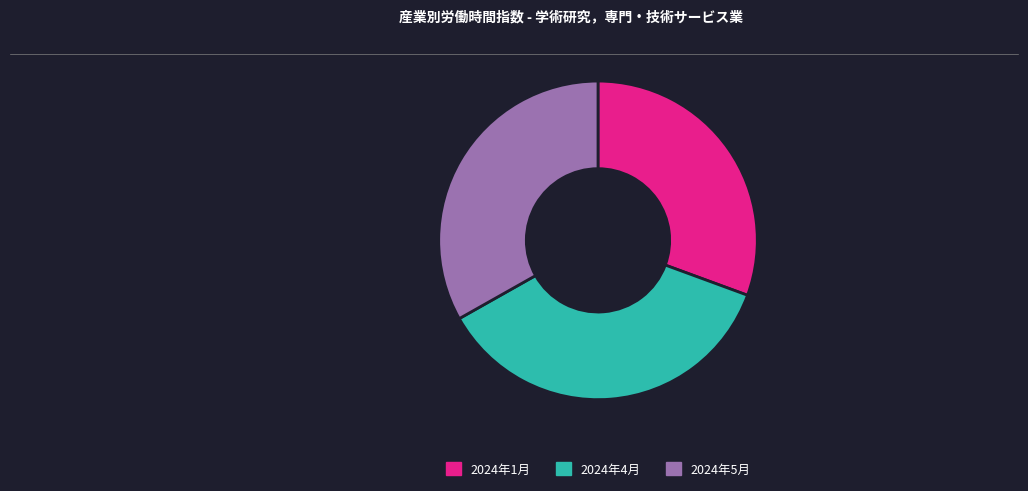

What is the ratio of the value at 2024年1月 to the value at 2024年5月?

0.9